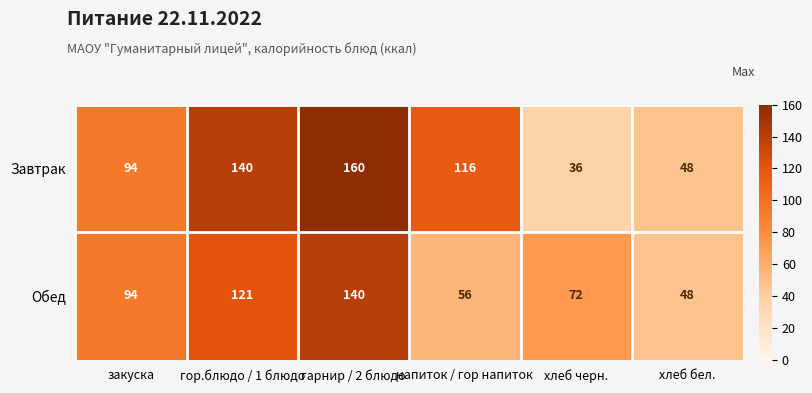

Reading left to right, what are all the values shown in this chart?

Завтрак: 94	140	160	116	36	48
Обед: 94	121	140	56	72	48